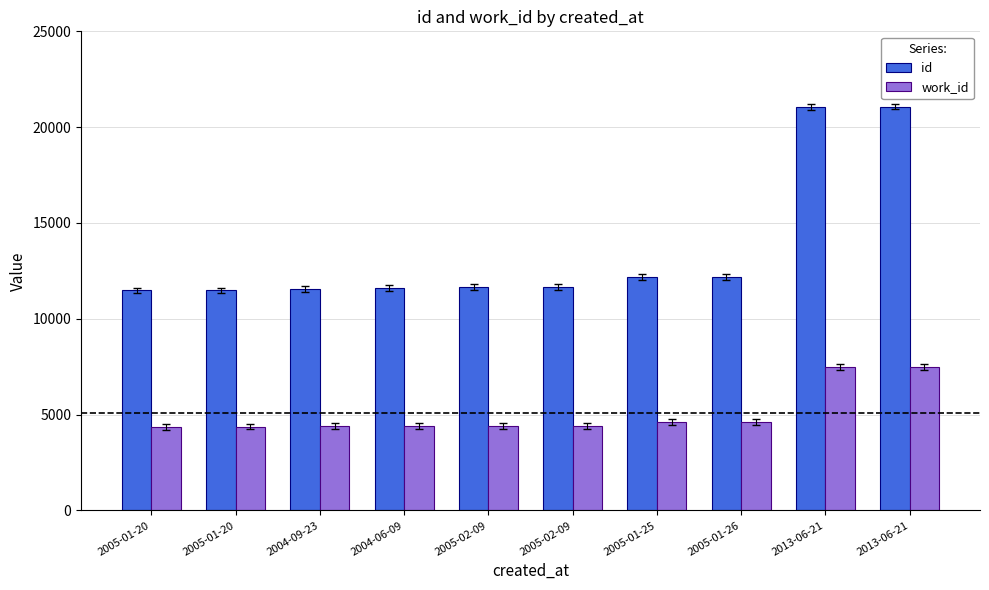

What is the sum of the work_id values at 2005-01-26 and 2005-02-09?

9052